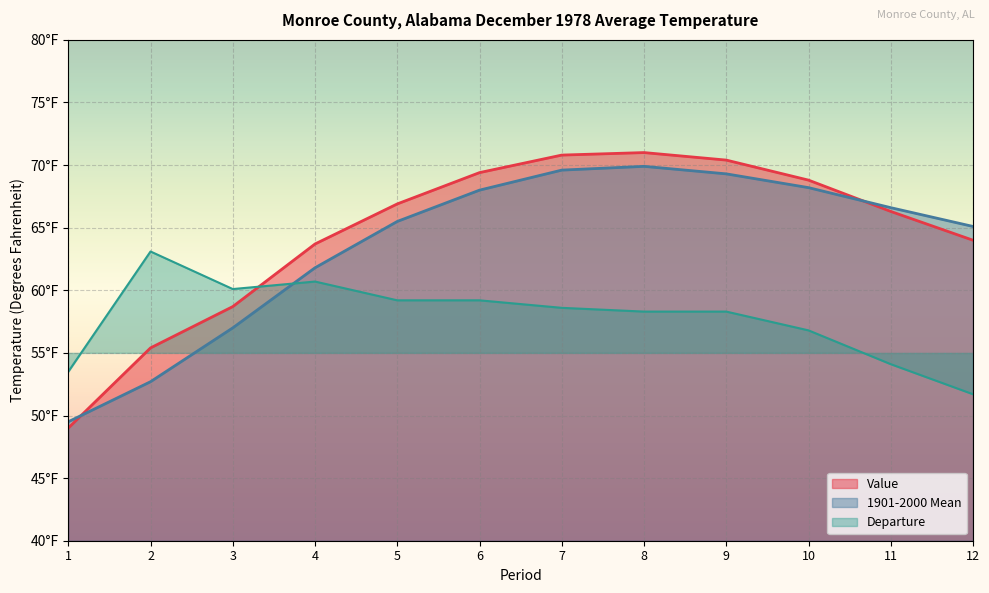

Does the chart display data point markers on the line(s)?

No